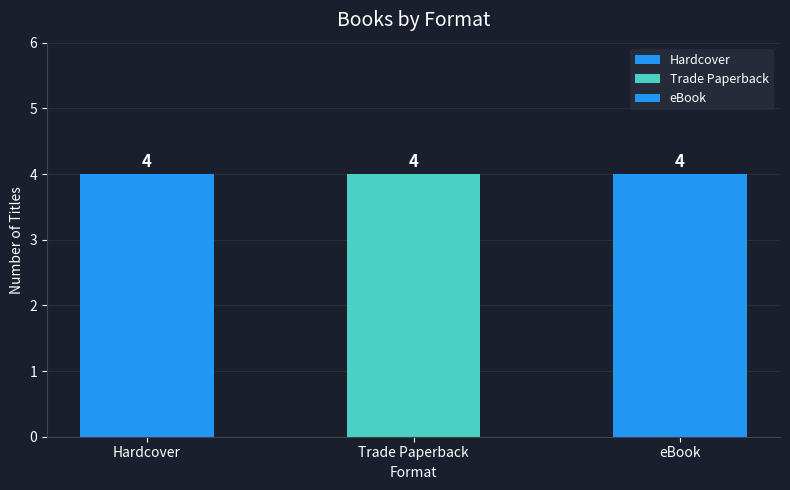

Which series has the largest range (max minus min)?

Hardcover